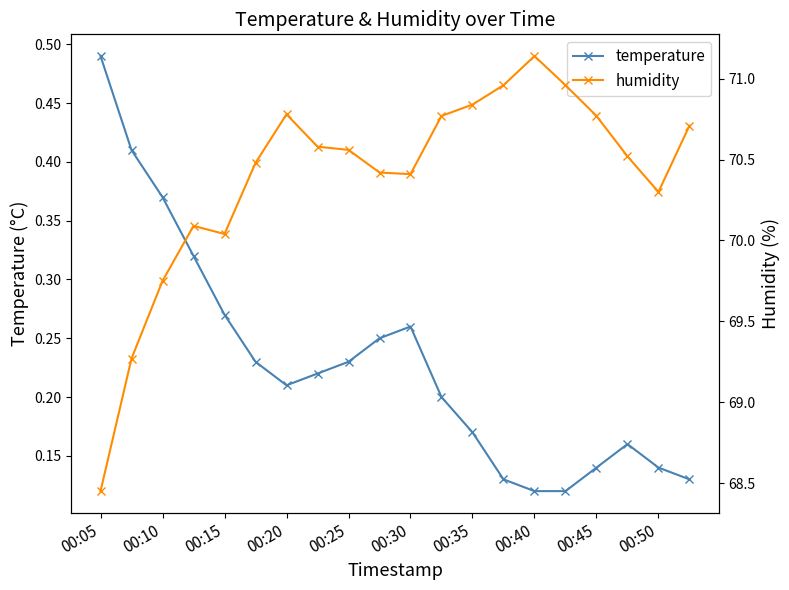

How many lines are shown in the chart?

2